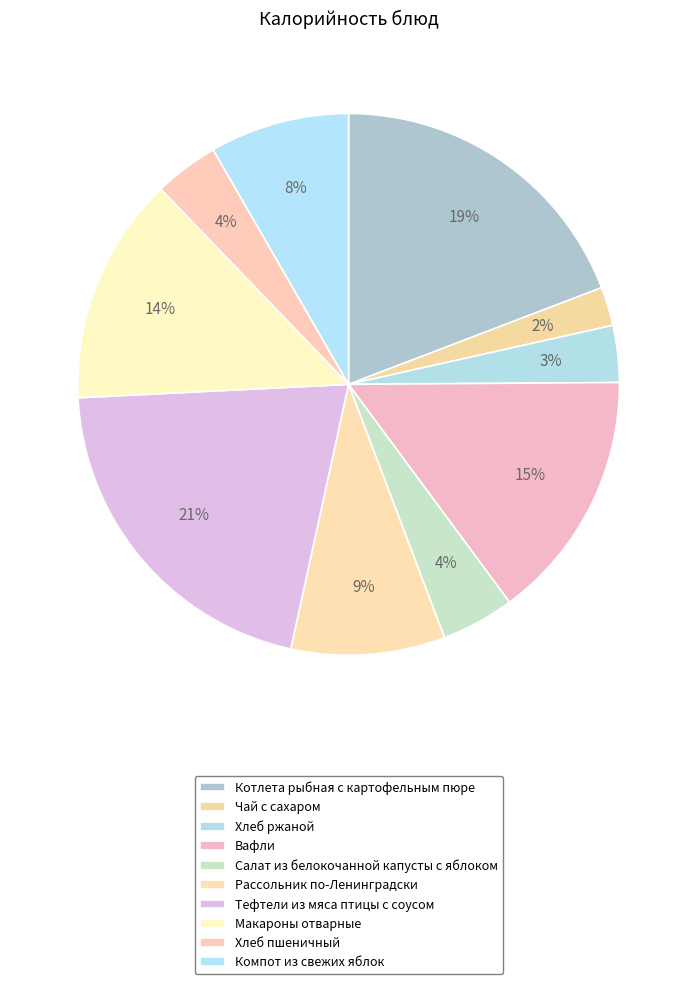

Rank the categories by value from lowest to highest.

Чай с сахаром, Хлеб ржаной, Хлеб пшеничный, Салат из белокочанной капусты с яблоком, Компот из свежих яблок, Рассольник по-Ленинградски, Макароны отварные, Вафли, Котлета рыбная с картофельным пюре, Тефтели из мяса птицы с соусом